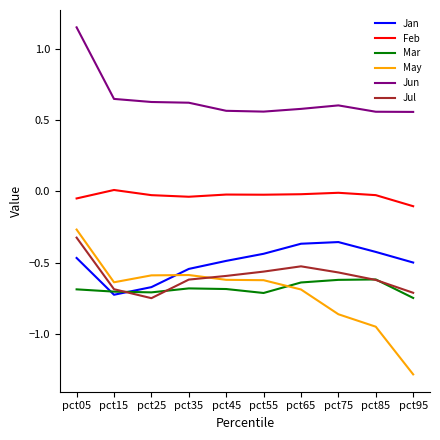

What are all the series names shown in the legend?

Jan, Feb, Mar, May, Jun, Jul